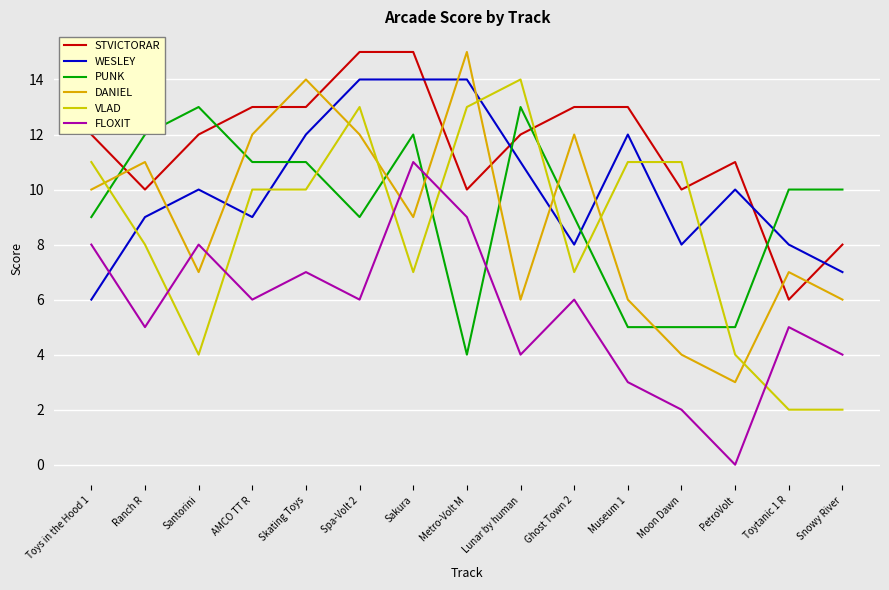

At which label does DANIEL reach its peak?

Metro-Volt M